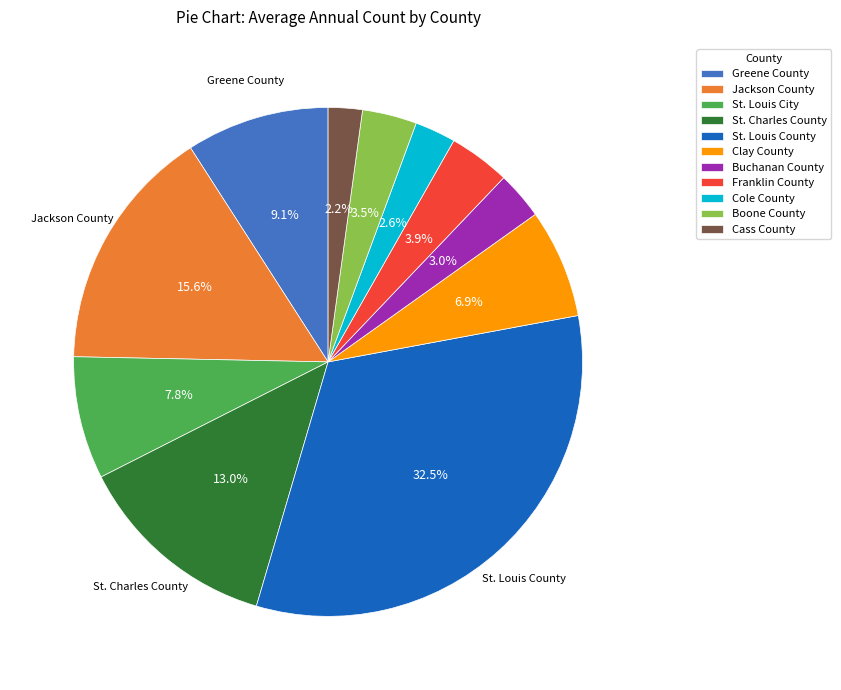

Count the number of slices in the pie.

11